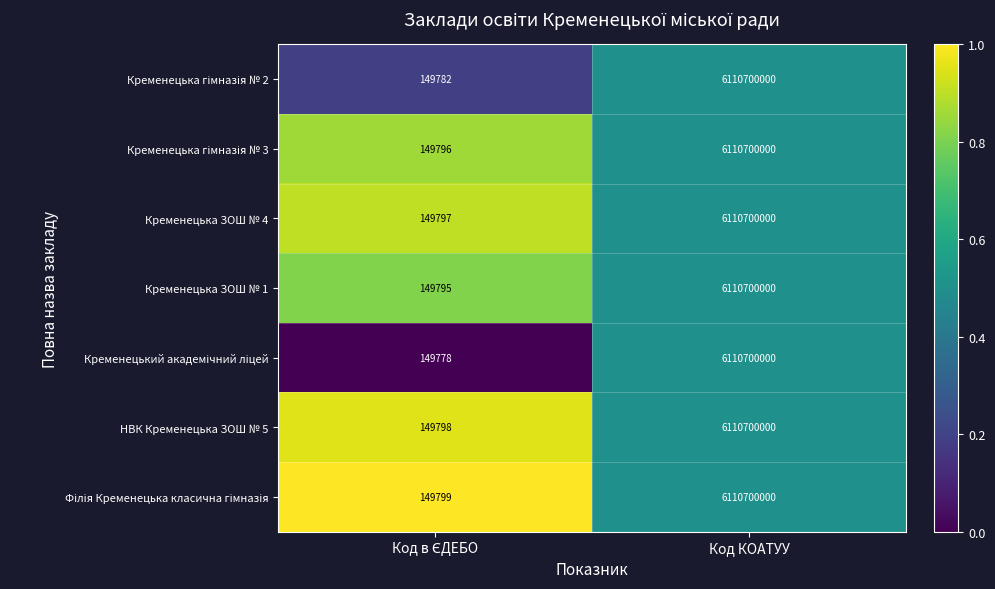

Which label corresponds to the largest value in the chart?

Код КОАТУУ